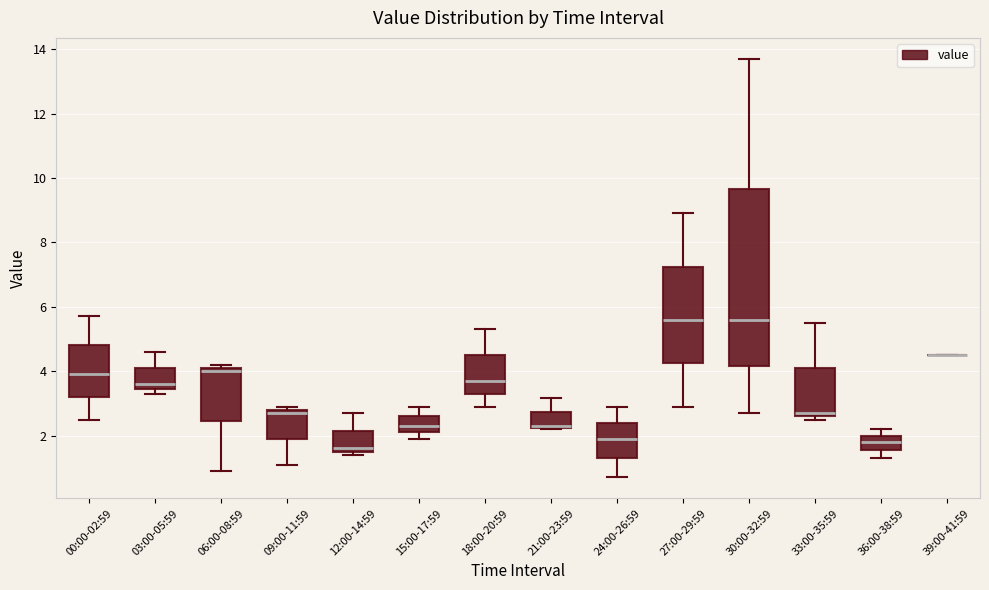

Reading left to right, transcribe this box plot: for each box, give where its median line is, the range the box spans, and where its two whiskers end, as read against the y-axis. The values are not printed on the chart, so give them approximately, as read against the axis.

00:00-02:59: median 4.0, box 3.2 to 4.8, whiskers 2.6 to 5.8
03:00-05:59: median 3.6, box 3.4 to 4.2, whiskers 3.4 (just below the box's lower edge) to 4.6
06:00-08:59: median 4.0, box 2.4 to 4.2, whiskers 1.0 to 4.2 (just above the box's upper edge)
09:00-11:59: median 2.8 (just below the box's upper edge), box 1.8 to 2.8, whiskers 1.0 to 3.0
12:00-14:59: median 1.6 (just above the box's lower edge), box 1.6 to 2.2, whiskers 1.4 to 2.8
15:00-17:59: median 2.4, box 2.2 to 2.6, whiskers 2.0 to 3.0
18:00-20:59: median 3.8, box 3.4 to 4.6, whiskers 3.0 to 5.4
21:00-23:59: median 2.4 (drawn on the box's lower edge), box 2.2 to 2.8, whiskers 2.2 to 3.2
24:00-26:59: median 2.0, box 1.4 to 2.4, whiskers 0.8 to 3.0
27:00-29:59: median 5.6, box 4.2 to 7.2, whiskers 3.0 to 9.0
30:00-32:59: median 5.6, box 4.2 to 9.6, whiskers 2.8 to 13.8
33:00-35:59: median 2.8, box 2.6 to 4.2, whiskers 2.6 (just below the box's lower edge) to 5.6
36:00-38:59: median 1.8, box 1.6 to 2.0, whiskers 1.4 to 2.2
39:00-41:59: box collapsed to a line at 4.6, whiskers 4.6 to 4.6